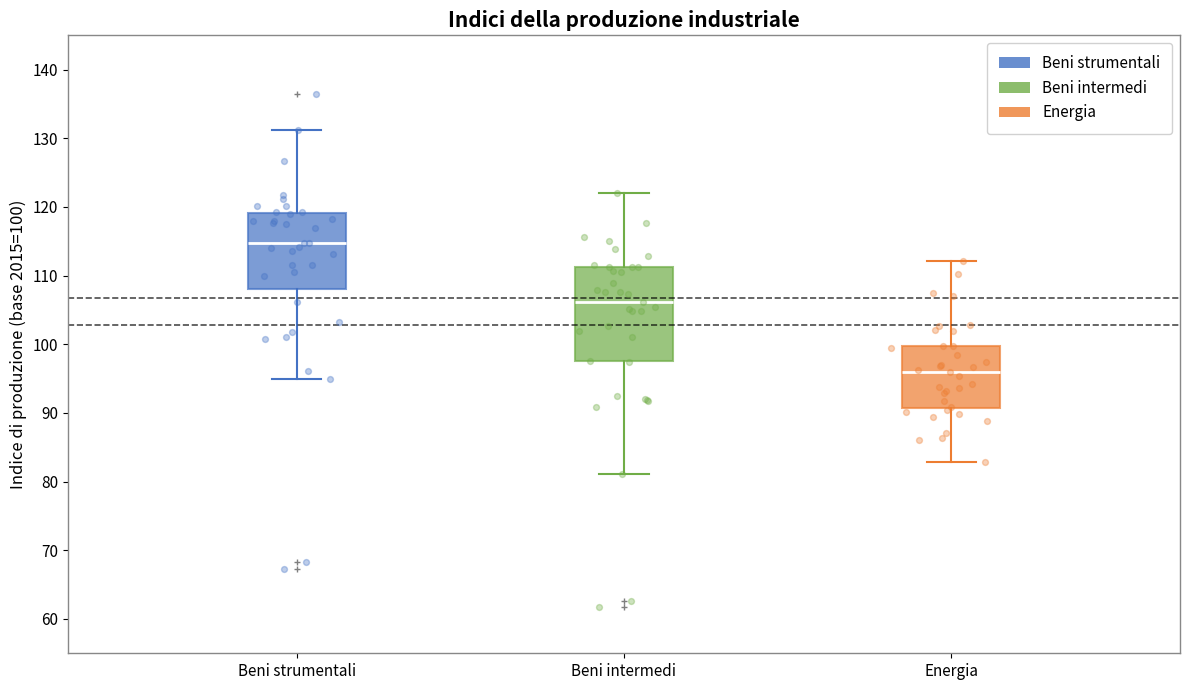

Which box has the lowest median line?

Energia